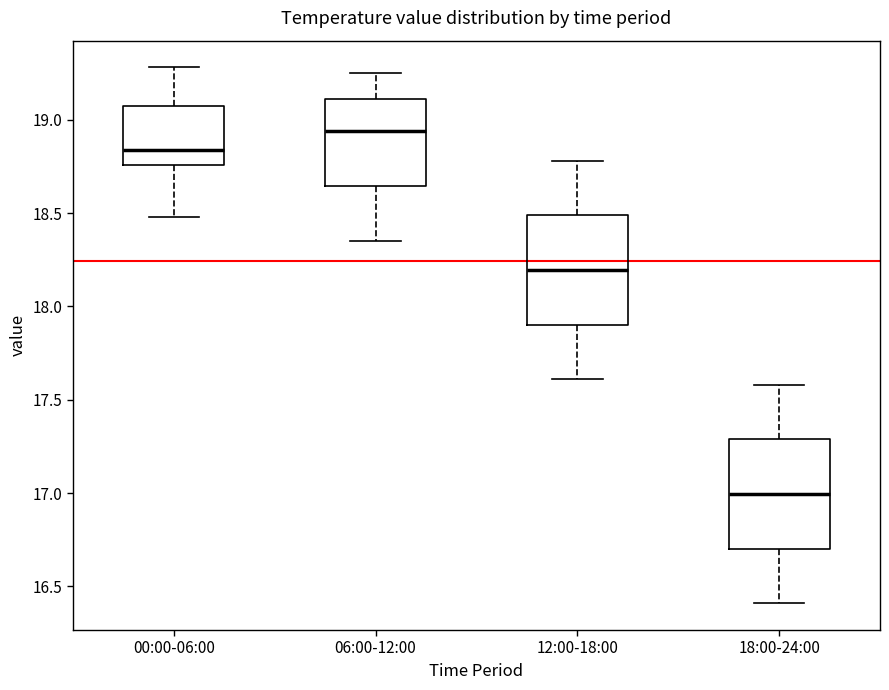

Reading left to right, read every box against the y-axis: the position of its median line, the range the box covers, and the ends of its whiskers. The values are not printed on the chart, so give them approximately, as read against the axis.

00:00-06:00: median 18.85, box 18.75 to 19.10, whiskers 18.50 to 19.30
06:00-12:00: median 18.95, box 18.65 to 19.10, whiskers 18.35 to 19.25
12:00-18:00: median 18.20, box 17.90 to 18.50, whiskers 17.60 to 18.80
18:00-24:00: median 17.00, box 16.70 to 17.30, whiskers 16.40 to 17.60